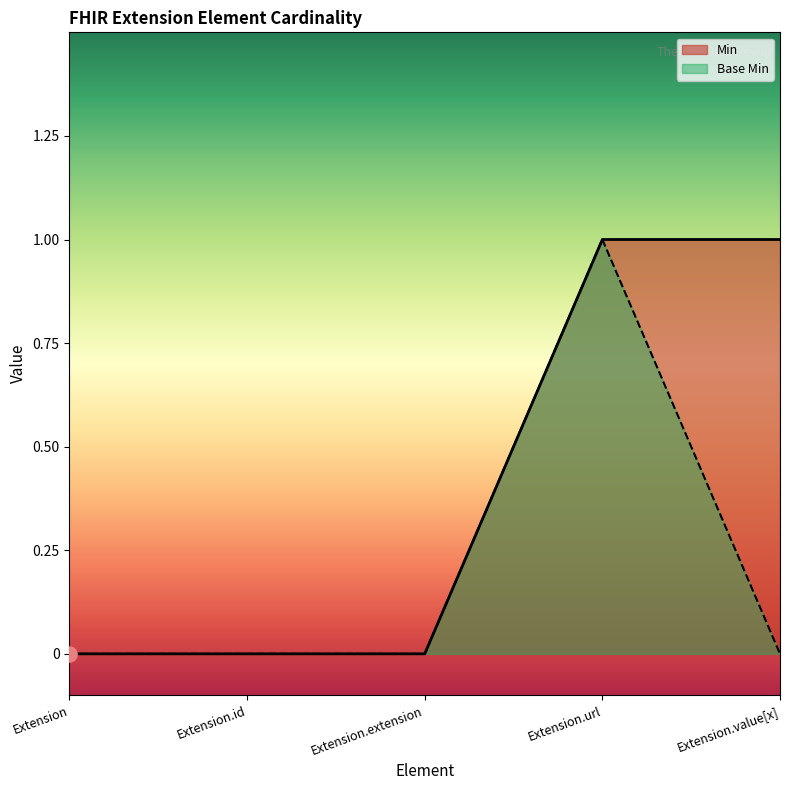

Which series has the largest total across all categories?

Min